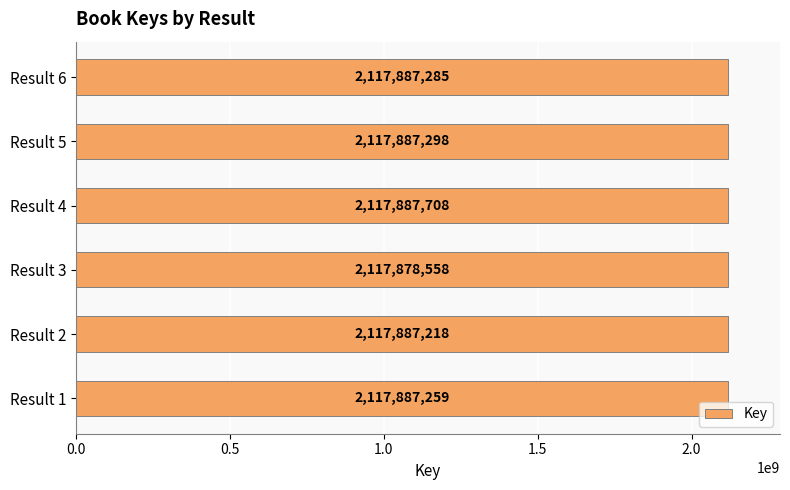

Which has a higher value, Result 1 or Result 6?

Result 6